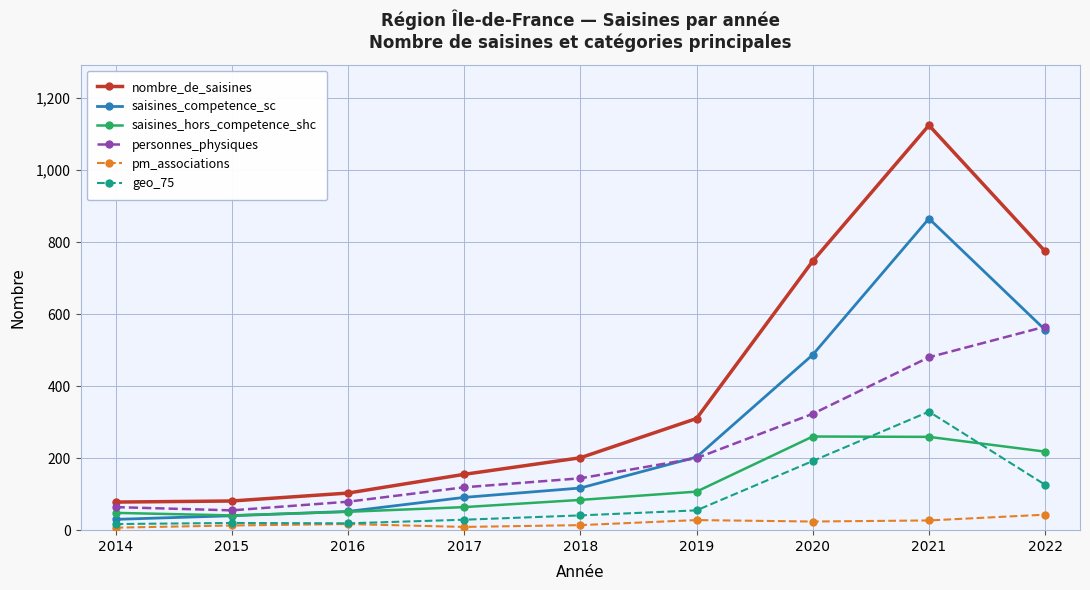

Rank the series by their maximum value, from highest to lowest.

nombre_de_saisines, saisines_competence_sc, personnes_physiques, geo_75, saisines_hors_competence_shc, pm_associations